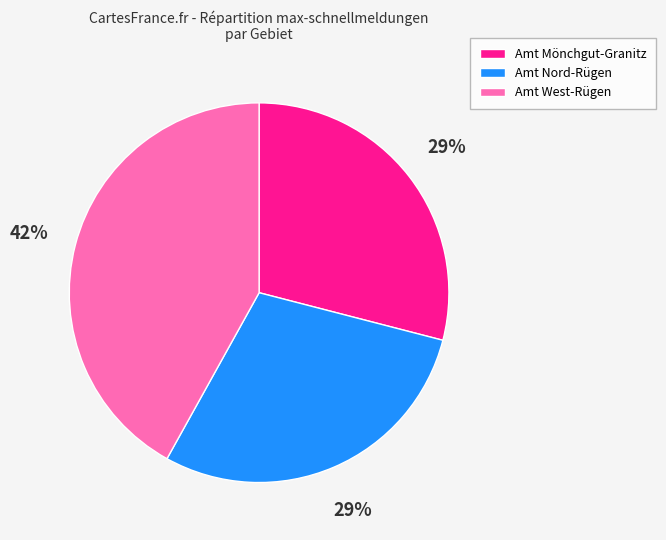

Is there any slice that represents more than half of the pie?

No